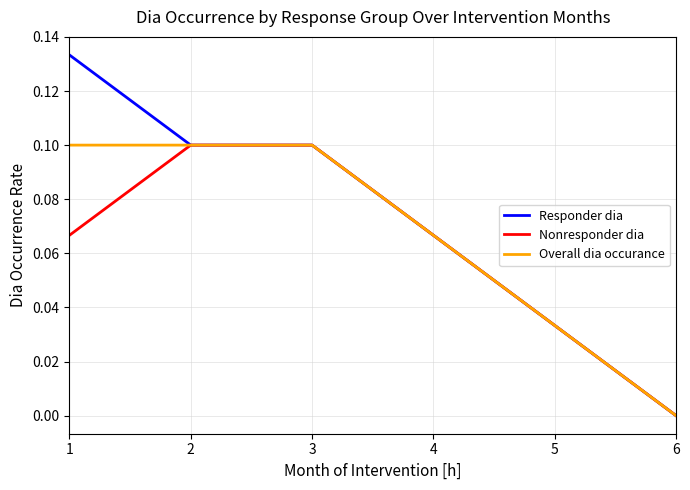

The Responder dia series shows 0.1 at 1. True or false?

True